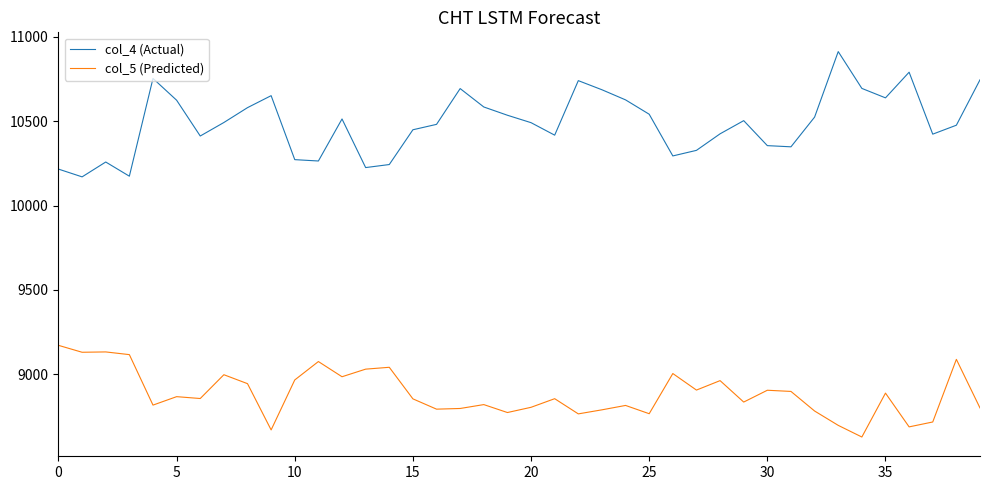

List the series in order of their peak value, lowest first.

col_5 (Predicted), col_4 (Actual)